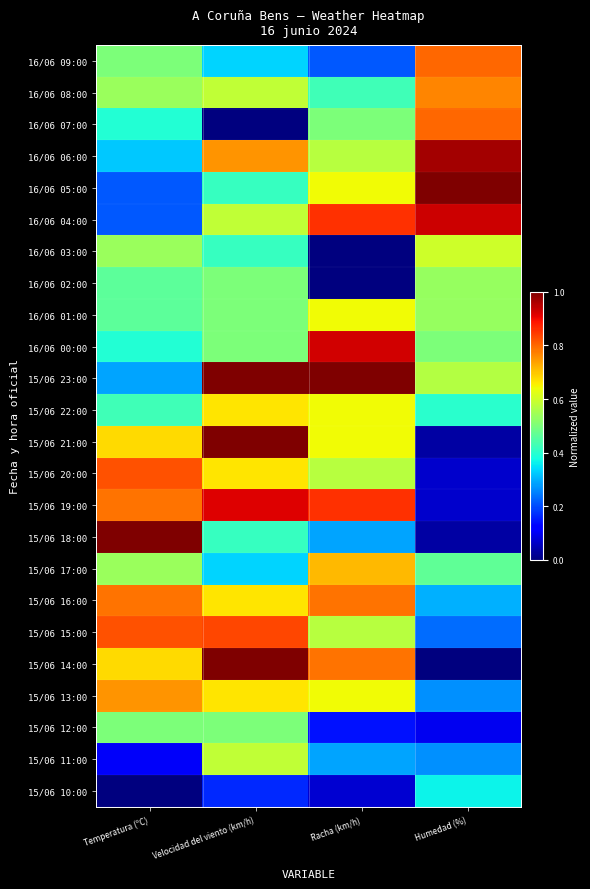

Reading left to right, transcribe all the data shown in this chart.

16/06 09:00: Temperatura (ºC)=0.5	Velocidad del viento (km/h)=0.3	Racha (km/h)=0.2	Humedad (%)=0.8
16/06 08:00: Temperatura (ºC)=0.5	Velocidad del viento (km/h)=0.6	Racha (km/h)=0.4	Humedad (%)=0.8
16/06 07:00: Temperatura (ºC)=0.4	Velocidad del viento (km/h)=0.0	Racha (km/h)=0.5	Humedad (%)=0.8
16/06 06:00: Temperatura (ºC)=0.3	Velocidad del viento (km/h)=0.8	Racha (km/h)=0.6	Humedad (%)=1.0
16/06 05:00: Temperatura (ºC)=0.2	Velocidad del viento (km/h)=0.4	Racha (km/h)=0.6	Humedad (%)=1.0
16/06 04:00: Temperatura (ºC)=0.2	Velocidad del viento (km/h)=0.6	Racha (km/h)=0.9	Humedad (%)=0.9
16/06 03:00: Temperatura (ºC)=0.5	Velocidad del viento (km/h)=0.4	Racha (km/h)=0.0	Humedad (%)=0.6
16/06 02:00: Temperatura (ºC)=0.5	Velocidad del viento (km/h)=0.5	Racha (km/h)=0.0	Humedad (%)=0.5
16/06 01:00: Temperatura (ºC)=0.5	Velocidad del viento (km/h)=0.5	Racha (km/h)=0.6	Humedad (%)=0.5
16/06 00:00: Temperatura (ºC)=0.4	Velocidad del viento (km/h)=0.5	Racha (km/h)=0.9	Humedad (%)=0.5
15/06 23:00: Temperatura (ºC)=0.3	Velocidad del viento (km/h)=1.0	Racha (km/h)=1.0	Humedad (%)=0.6
15/06 22:00: Temperatura (ºC)=0.4	Velocidad del viento (km/h)=0.7	Racha (km/h)=0.6	Humedad (%)=0.4
15/06 21:00: Temperatura (ºC)=0.7	Velocidad del viento (km/h)=1.0	Racha (km/h)=0.6	Humedad (%)=0.0
15/06 20:00: Temperatura (ºC)=0.8	Velocidad del viento (km/h)=0.7	Racha (km/h)=0.6	Humedad (%)=0.1
15/06 19:00: Temperatura (ºC)=0.8	Velocidad del viento (km/h)=0.9	Racha (km/h)=0.9	Humedad (%)=0.1
15/06 18:00: Temperatura (ºC)=1.0	Velocidad del viento (km/h)=0.4	Racha (km/h)=0.3	Humedad (%)=0.0
15/06 17:00: Temperatura (ºC)=0.5	Velocidad del viento (km/h)=0.3	Racha (km/h)=0.7	Humedad (%)=0.5
15/06 16:00: Temperatura (ºC)=0.8	Velocidad del viento (km/h)=0.7	Racha (km/h)=0.8	Humedad (%)=0.3
15/06 15:00: Temperatura (ºC)=0.8	Velocidad del viento (km/h)=0.8	Racha (km/h)=0.6	Humedad (%)=0.2
15/06 14:00: Temperatura (ºC)=0.7	Velocidad del viento (km/h)=1.0	Racha (km/h)=0.8	Humedad (%)=0.0
15/06 13:00: Temperatura (ºC)=0.8	Velocidad del viento (km/h)=0.7	Racha (km/h)=0.6	Humedad (%)=0.3
15/06 12:00: Temperatura (ºC)=0.5	Velocidad del viento (km/h)=0.5	Racha (km/h)=0.1	Humedad (%)=0.1
15/06 11:00: Temperatura (ºC)=0.1	Velocidad del viento (km/h)=0.6	Racha (km/h)=0.3	Humedad (%)=0.3
15/06 10:00: Temperatura (ºC)=0.0	Velocidad del viento (km/h)=0.2	Racha (km/h)=0.1	Humedad (%)=0.4